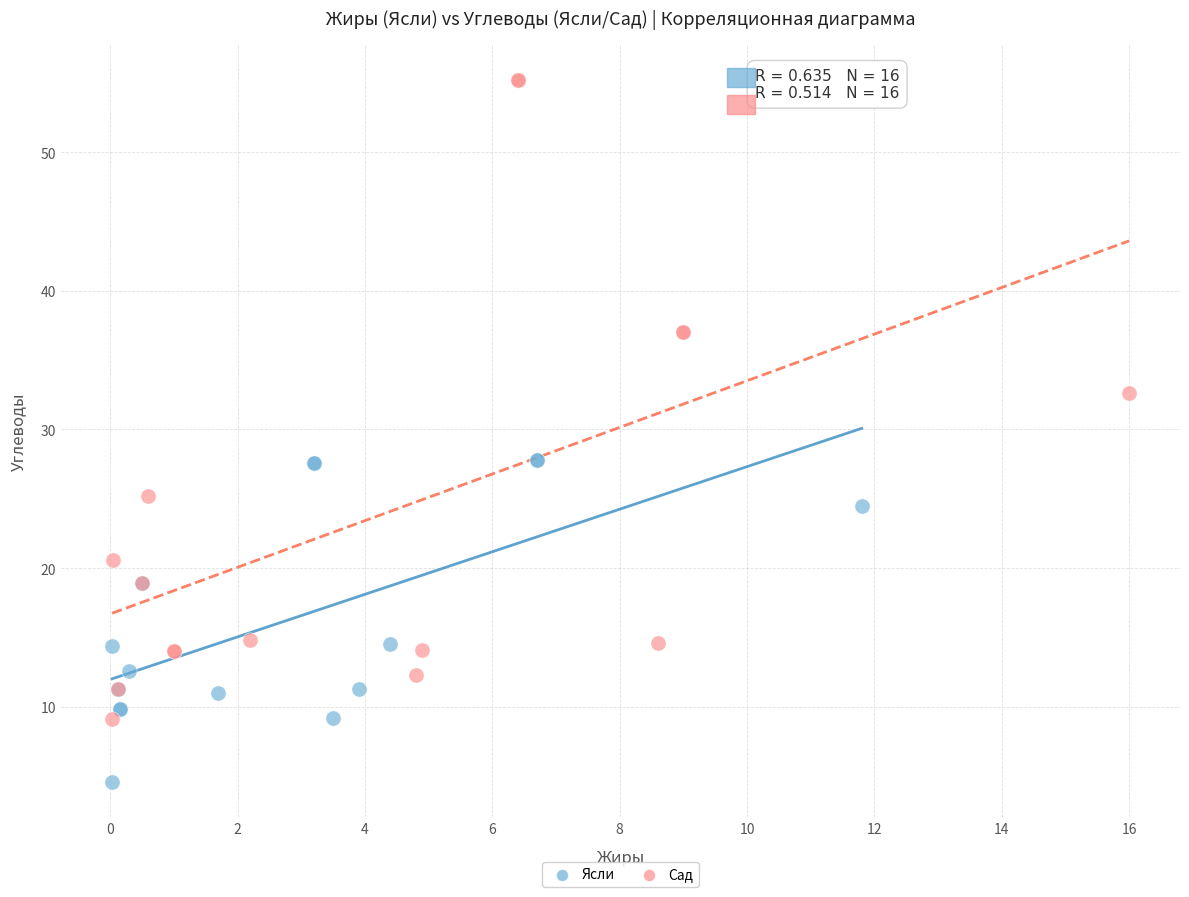

Which series reaches the minimum Y coordinate?

Ясли